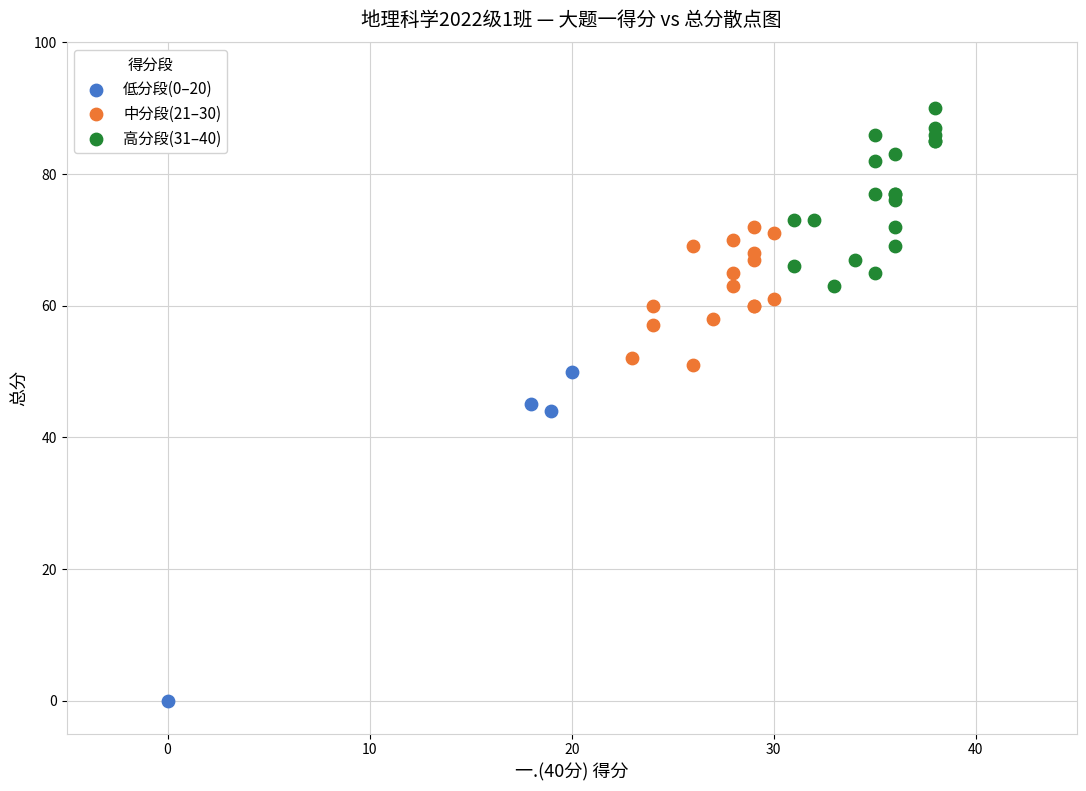

Which series contains the highest Y value?

高分段(31–40)